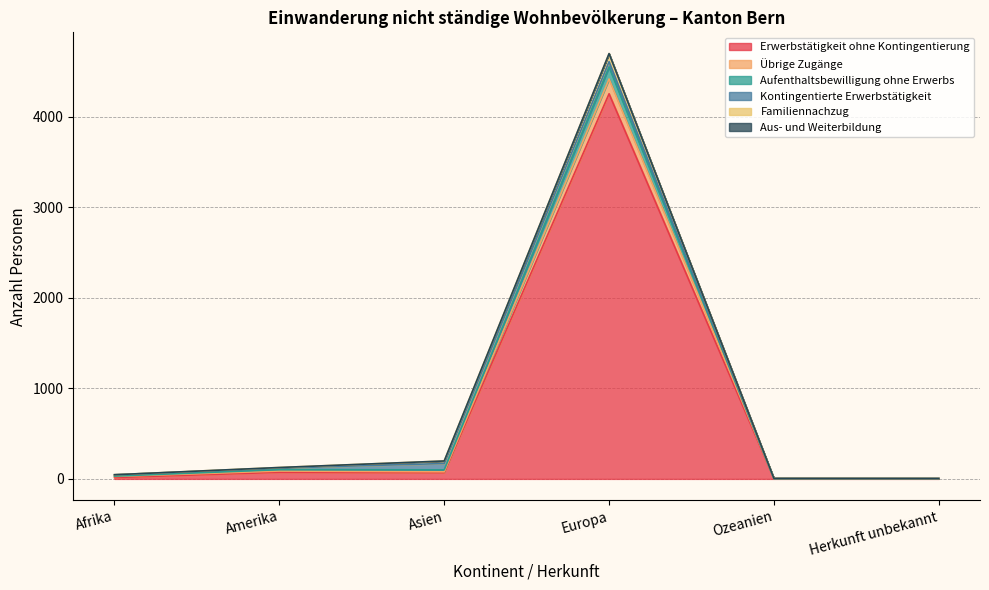

True or false: Erwerbstätigkeit ohne Kontingentierung has more than 0 points higher than both neighbors.

True